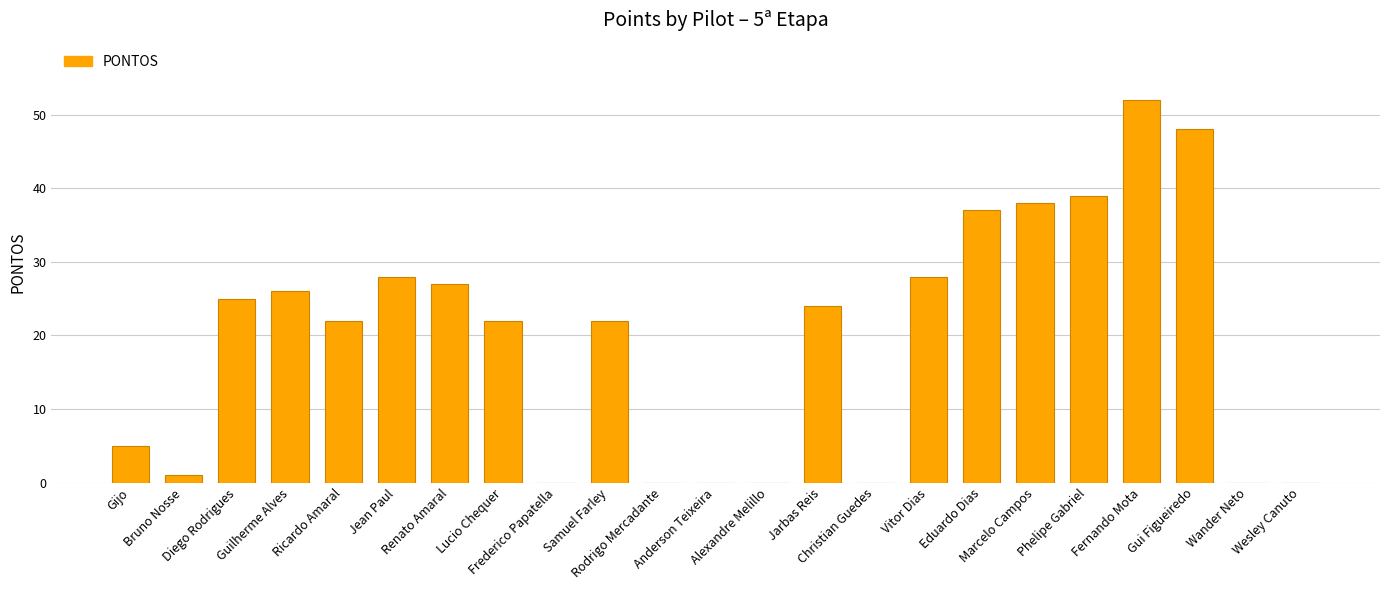

Between Eduardo Dias and Marcelo Campos, which is larger?

Marcelo Campos